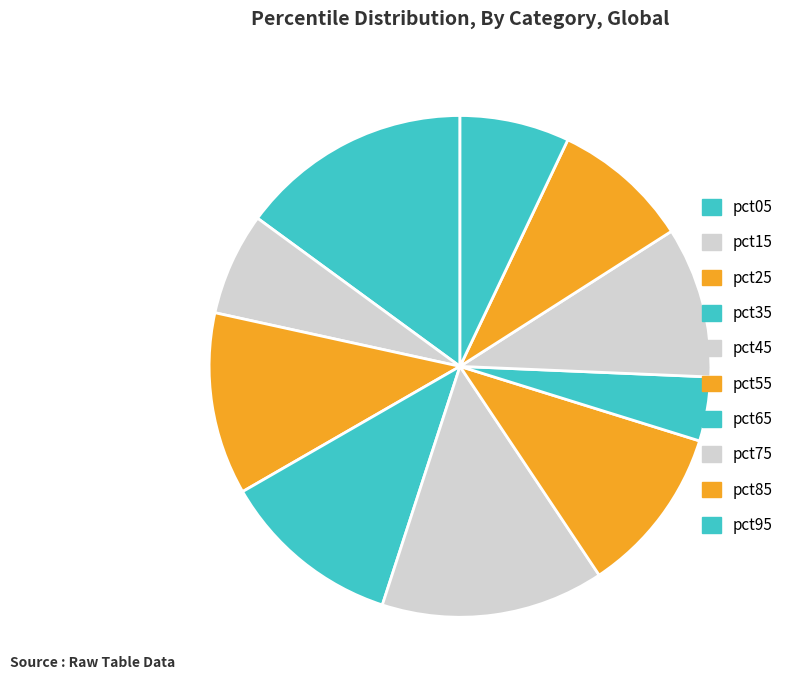

Count the number of slices in the pie.

10